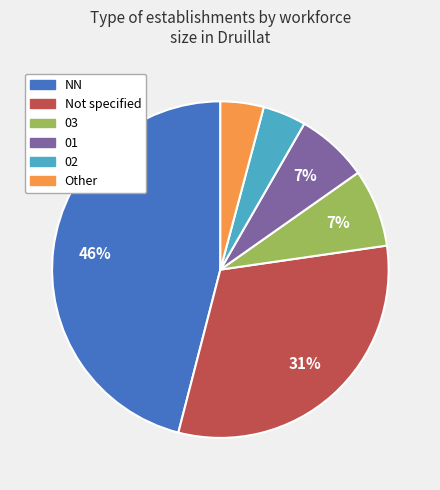

Which slice is the largest?

NN